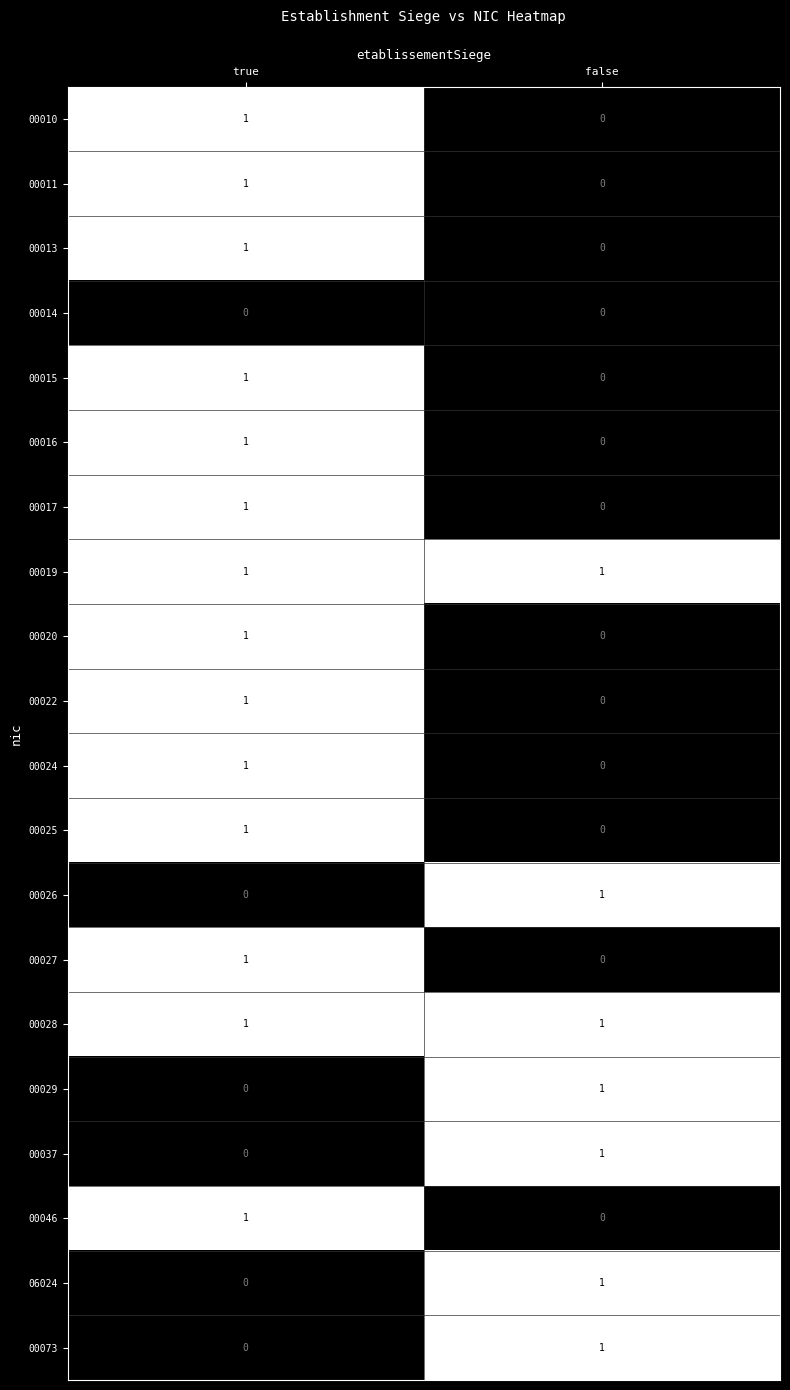

Where is 00026 nearest to the value 0?

true